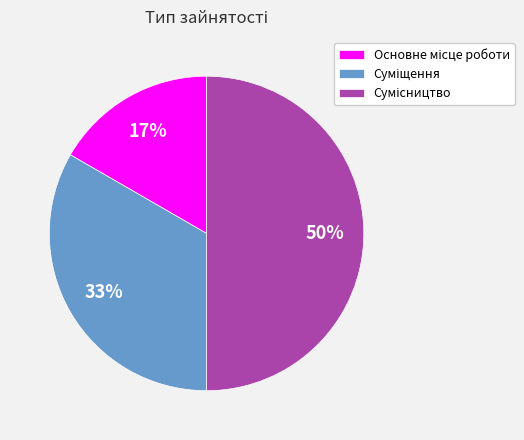

To the nearest percent, what is the difference between the largest and smallest slice percentages?

33%